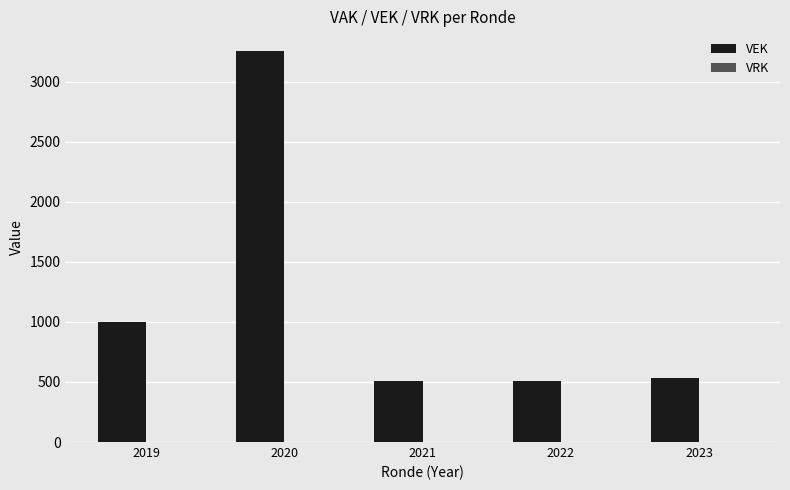

How many categories are shown in the chart?

5